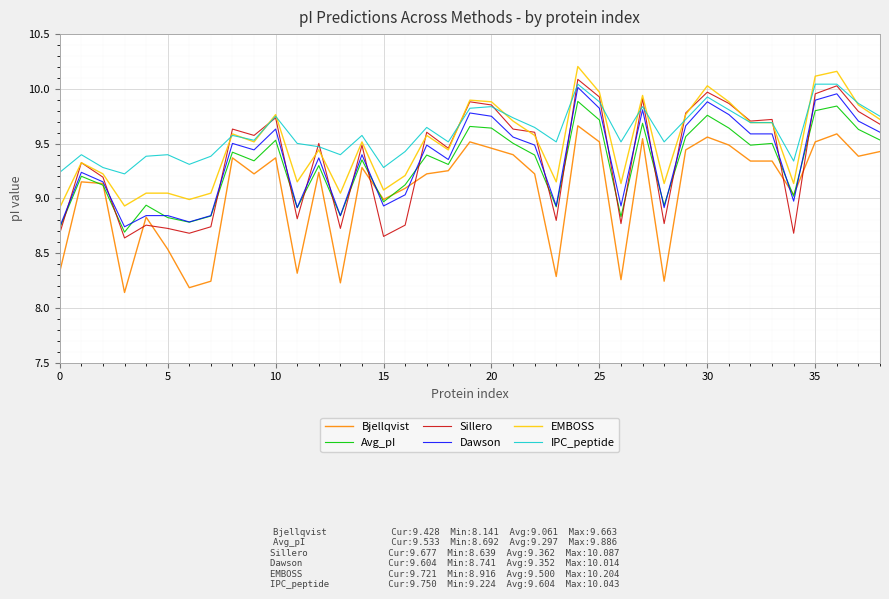

At how many categories does at least one series exceed 9?

39